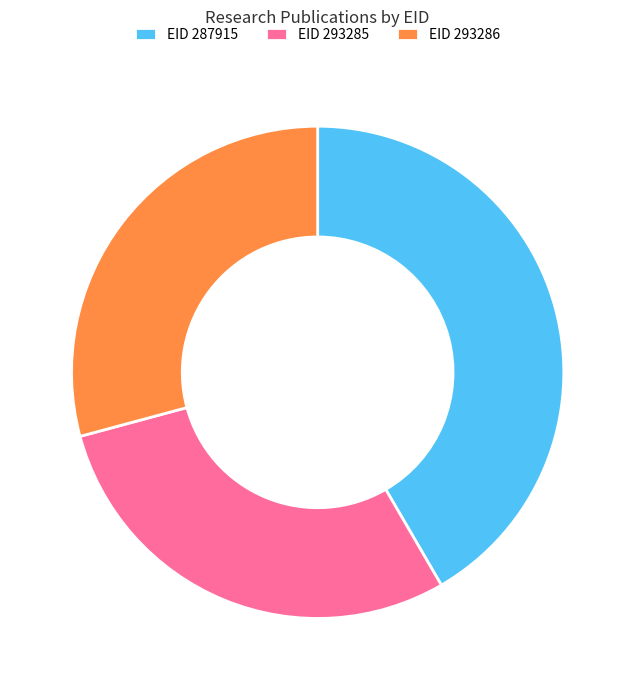

Which category has the biggest portion of the pie?

EID 287915